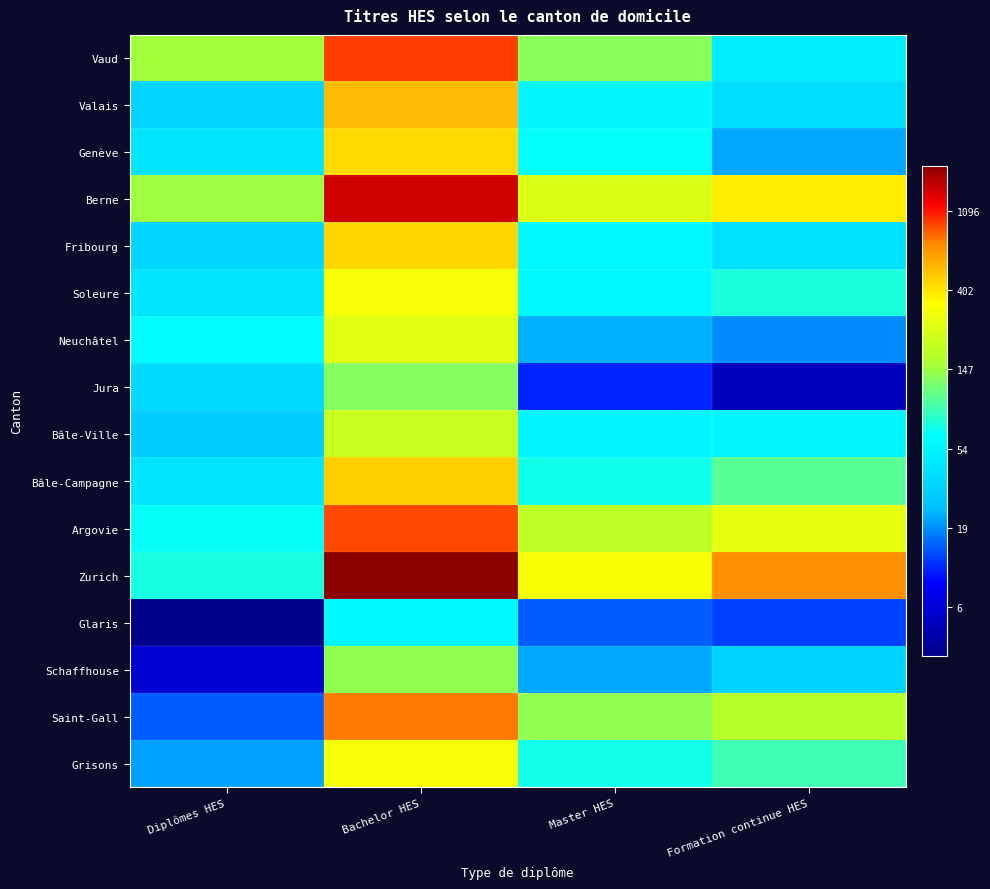

Reading left to right, transcribe all the data shown in this chart.

Vaud: Diplômes HES=5.0	Bachelor HES=6.8	Master HES=4.9	Formation continue HES=3.9
Valais: Diplômes HES=3.6	Bachelor HES=6.3	Master HES=4.1	Formation continue HES=3.7
Genève: Diplômes HES=3.8	Bachelor HES=6.1	Master HES=4.2	Formation continue HES=3.1
Berne: Diplômes HES=5.0	Bachelor HES=7.3	Master HES=5.5	Formation continue HES=6.0
Fribourg: Diplômes HES=3.6	Bachelor HES=6.1	Master HES=4.1	Formation continue HES=3.7
Soleure: Diplômes HES=3.8	Bachelor HES=5.8	Master HES=4.1	Formation continue HES=4.3
Neuchâtel: Diplômes HES=4.1	Bachelor HES=5.6	Master HES=3.2	Formation continue HES=3.0
Jura: Diplômes HES=3.7	Bachelor HES=4.9	Master HES=2.5	Formation continue HES=1.8
Bâle-Ville: Diplômes HES=3.4	Bachelor HES=5.4	Master HES=4.0	Formation continue HES=4.0
Bâle-Campagne: Diplômes HES=3.8	Bachelor HES=6.1	Master HES=4.2	Formation continue HES=4.6
Argovie: Diplômes HES=4.2	Bachelor HES=6.8	Master HES=5.2	Formation continue HES=5.6
Zurich: Diplômes HES=4.3	Bachelor HES=7.6	Master HES=5.8	Formation continue HES=6.5
Glaris: Diplômes HES=1.4	Bachelor HES=4.1	Master HES=2.8	Formation continue HES=2.6
Schaffhouse: Diplômes HES=1.9	Bachelor HES=4.9	Master HES=3.1	Formation continue HES=3.5
Saint-Gall: Diplômes HES=2.8	Bachelor HES=6.6	Master HES=4.9	Formation continue HES=5.2
Grisons: Diplômes HES=3.1	Bachelor HES=5.8	Master HES=4.3	Formation continue HES=4.5